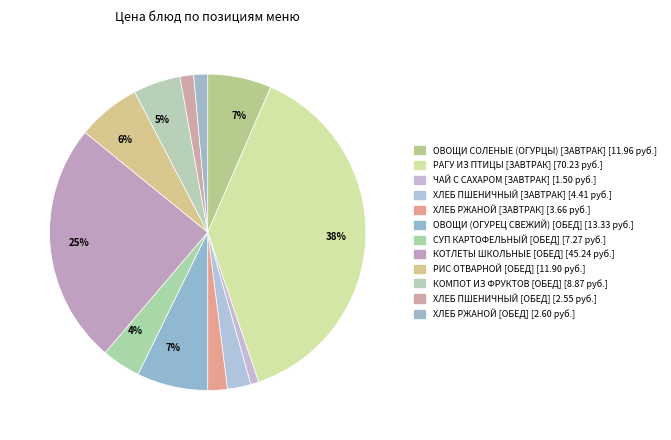

Rank the categories by value from highest to lowest.

ЗАВТРАК: РАГУ ИЗ ПТИЦЫ, ОБЕД: КОТЛЕТЫ ШКОЛЬНЫЕ, ОБЕД: ОВОЩИ НАТУРАЛЬНЫЕ (ОГУРЕЦ СВЕЖИЙ), ЗАВТРАК: ОВОЩИ НАТУРАЛЬНЫЕ СОЛЕНЫЕ (ОГУРЦЫ), ОБЕД: РИС ОТВАРНОЙ, ОБЕД: КОМПОТ ИЗ СВЕЖИХ ФРУКТОВ, ОБЕД: СУП КАРТОФЕЛЬНЫЙ С МАКАРОННЫМИ ИЗДЕЛИЯМИ, ЗАВТРАК: ХЛЕБ ПШЕНИЧНЫЙ, ЗАВТРАК: ХЛЕБ РЖАНОЙ, ОБЕД: ХЛЕБ РЖАНОЙ, ОБЕД: ХЛЕБ ПШЕНИЧНЫЙ, ЗАВТРАК: ЧАЙ С САХАРОМ